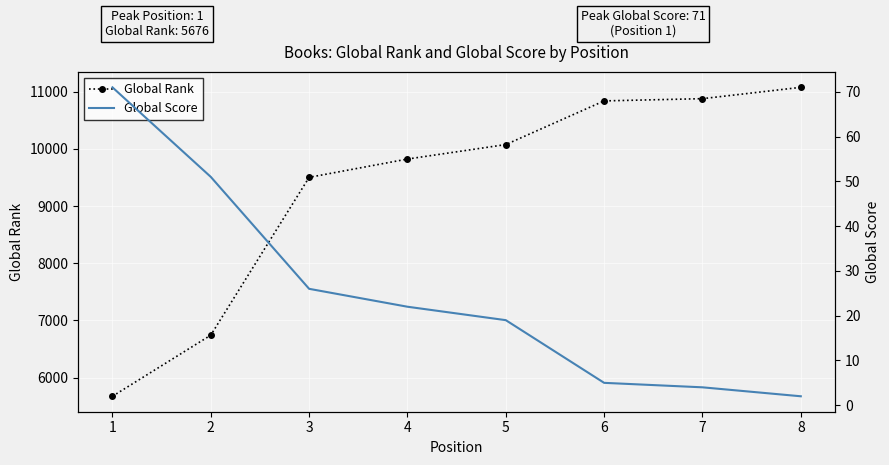

Read the Global Score value at 1, to the nearest 5.

70